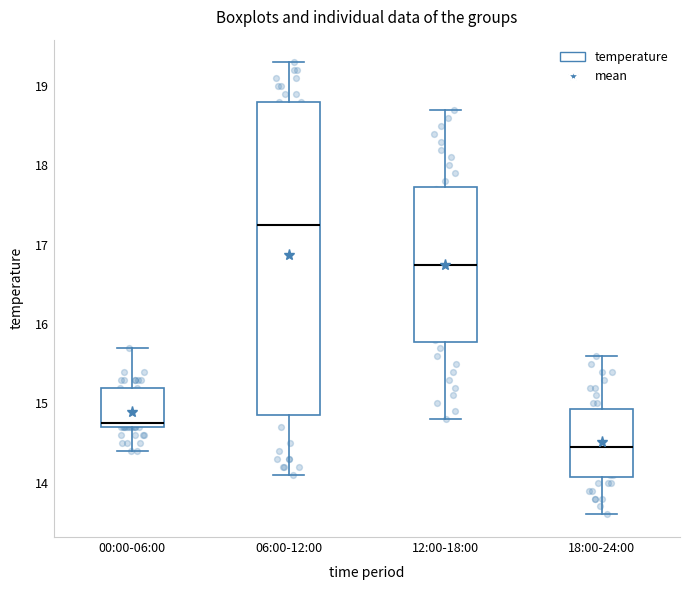

Reading left to right, transcribe this box plot: for each box, give where its median line is, the range the box spans, and where its two whiskers end, as read against the y-axis. The values are not printed on the chart, so give them approximately, as read against the axis.

00:00-06:00: median 14.8, box 14.7 to 15.2, whiskers 14.4 to 15.7
06:00-12:00: median 17.3, box 14.9 to 18.8, whiskers 14.1 to 19.3
12:00-18:00: median 16.8, box 15.8 to 17.7, whiskers 14.8 to 18.7
18:00-24:00: median 14.5, box 14.1 to 14.9, whiskers 13.6 to 15.6